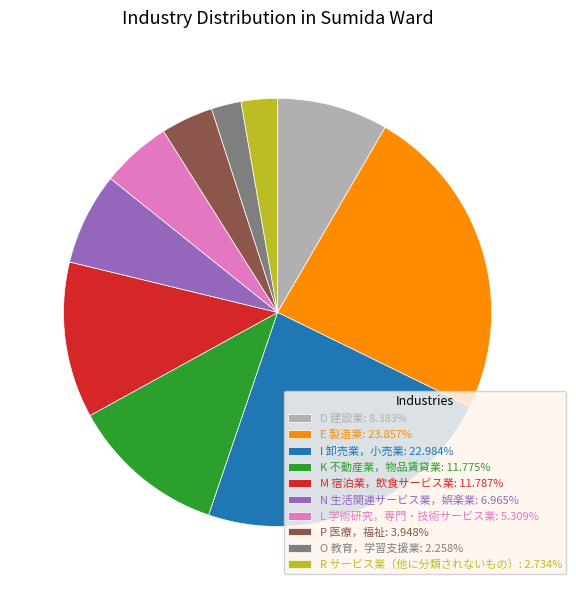

Is the sum of I 卸売業，小売業: 22.984% and M 宿泊業，飲食サービス業: 11.787% greater than half?

No